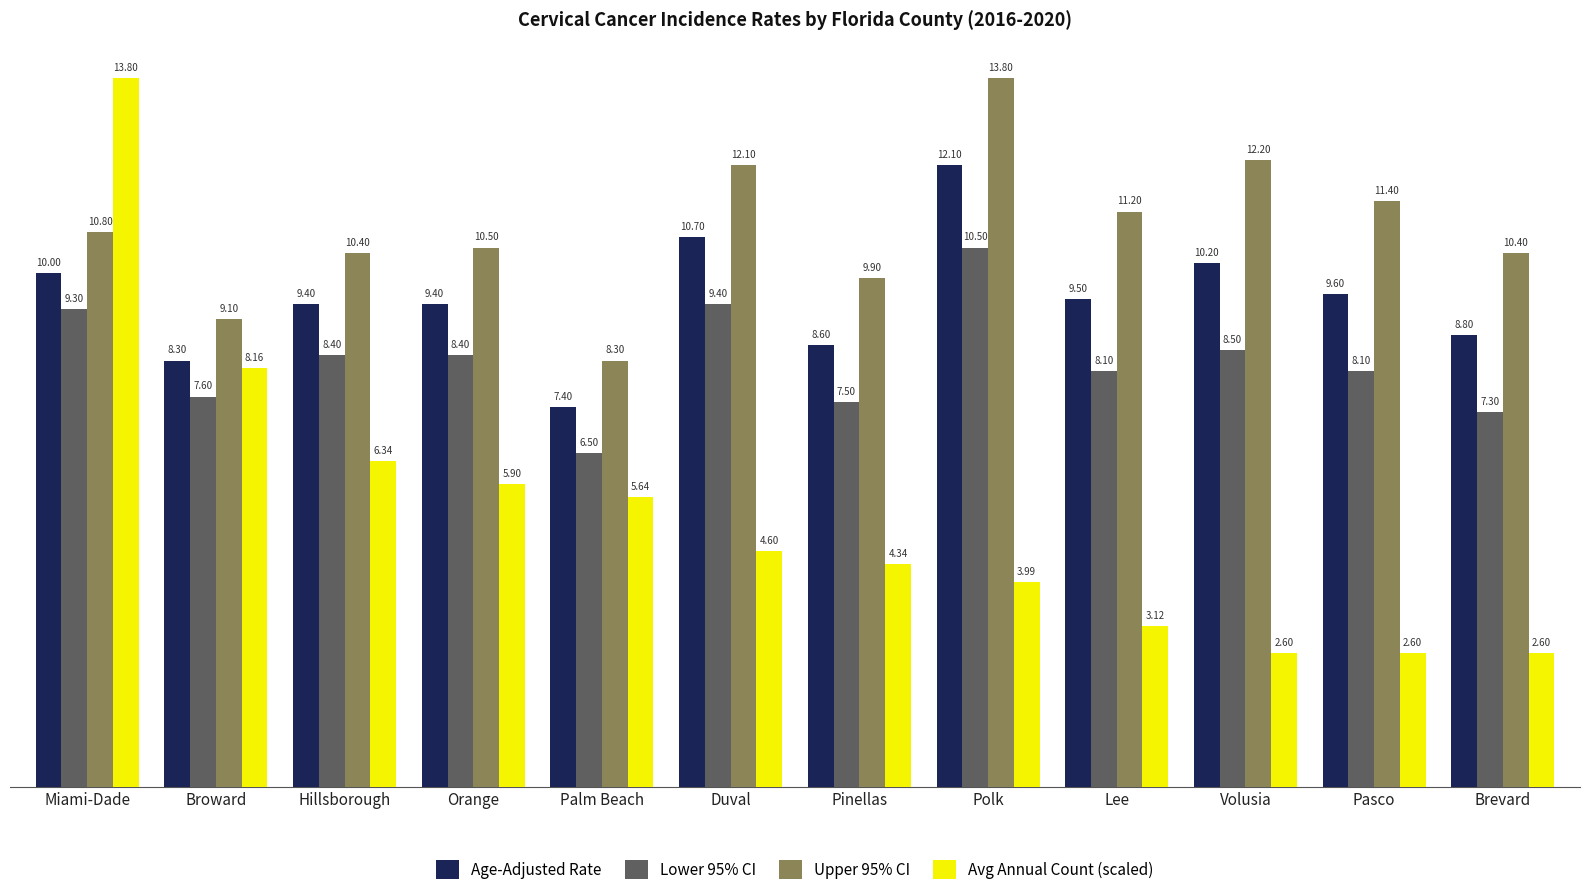

How many values in the Lower 95% CI series are below 8?

4